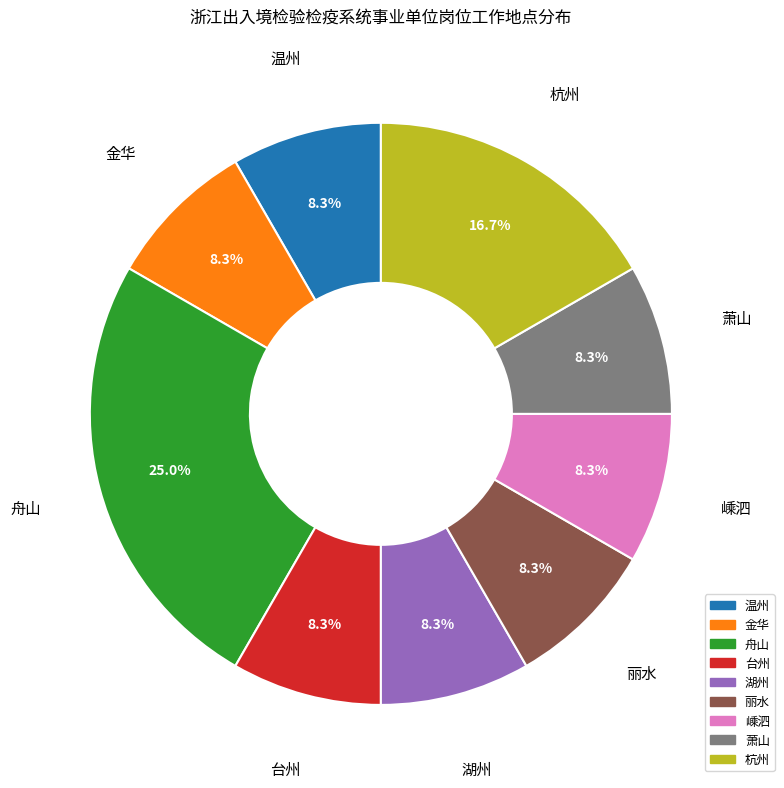

What is the largest slice in the pie chart?

舟山